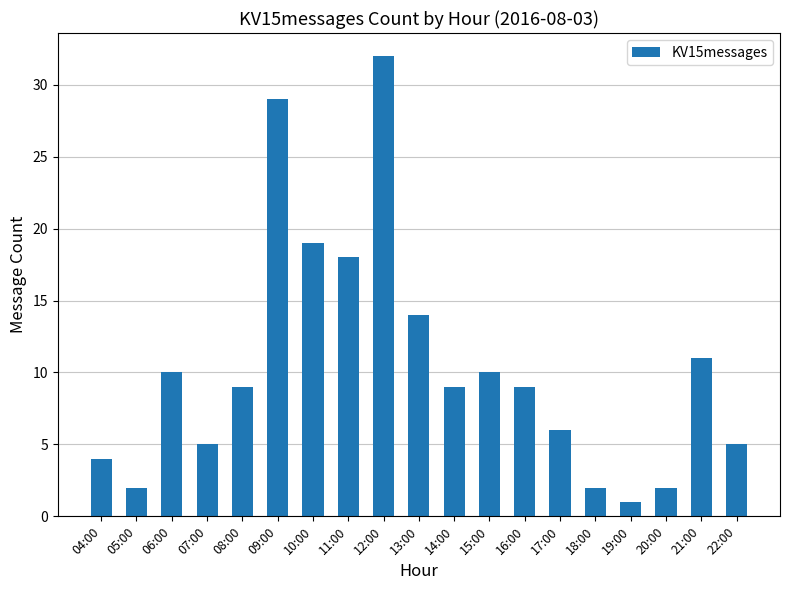

What is the label of the 9th bar from the left?

12:00